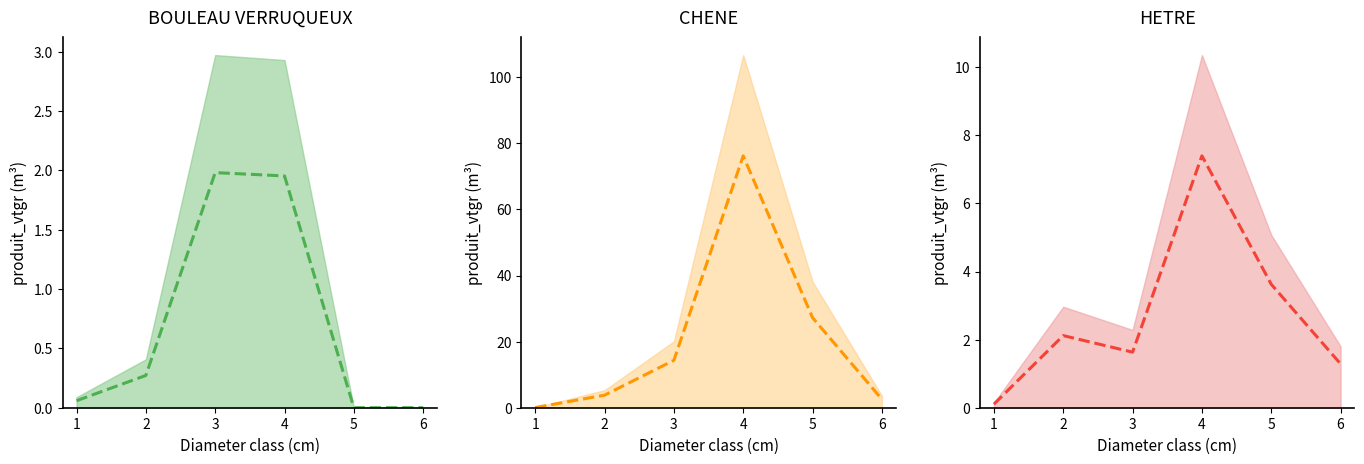

At which category does CHENE reach its first local peak?

4